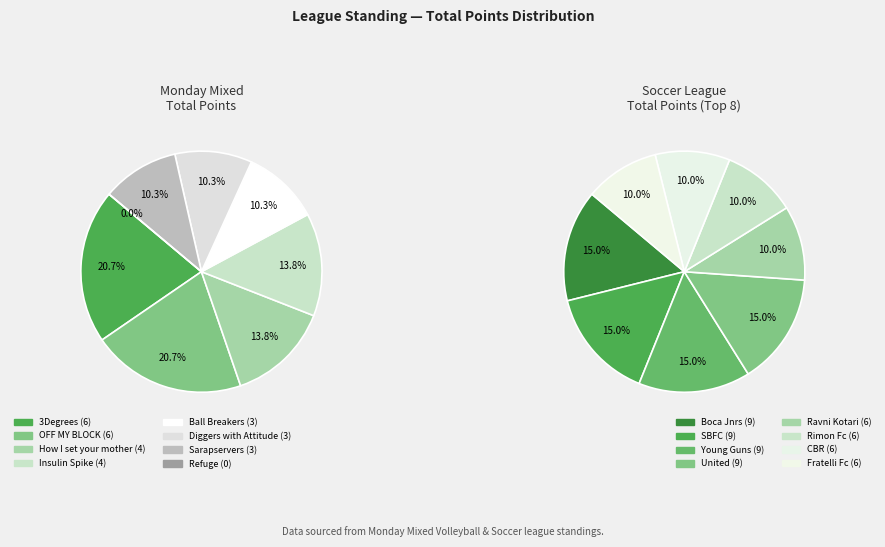

Does Refuge account for over 50% of the chart?

No